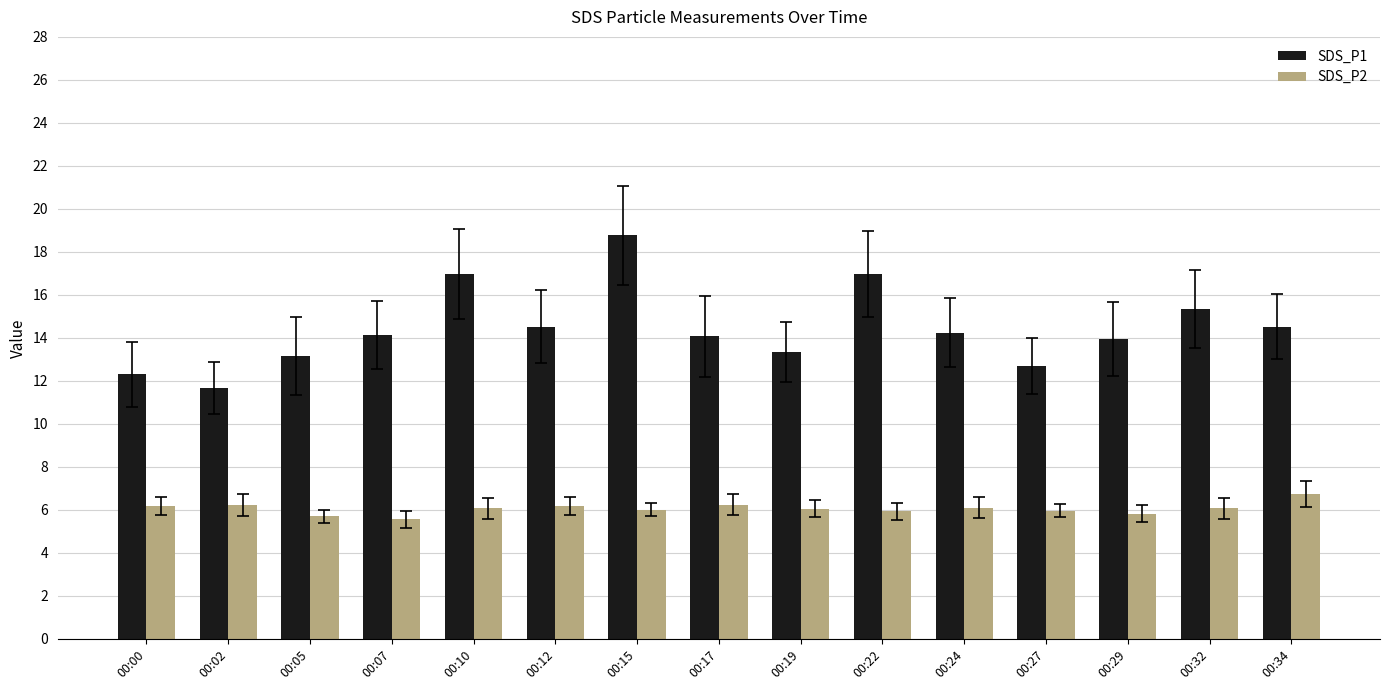

The SDS_P2 series shows 6.1 at 00:24. True or false?

True